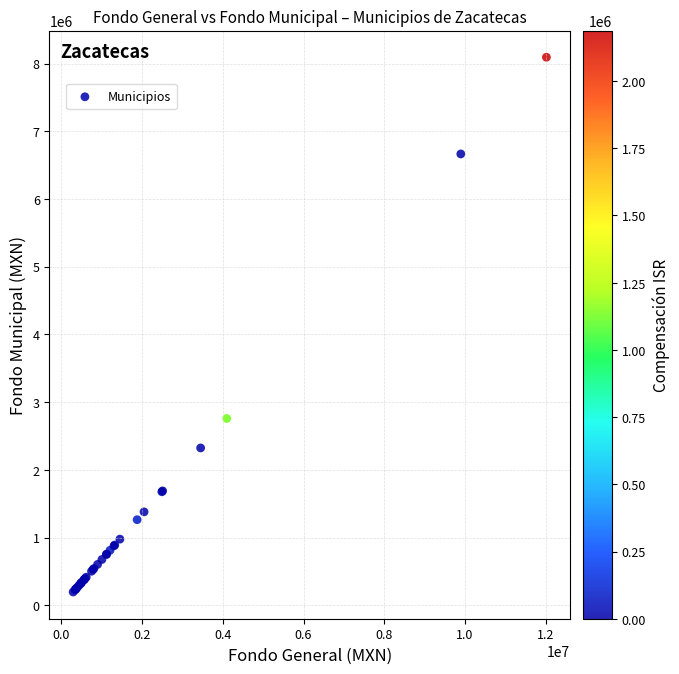

What Y value in the scatter plot is closest to 4144014?

2758031